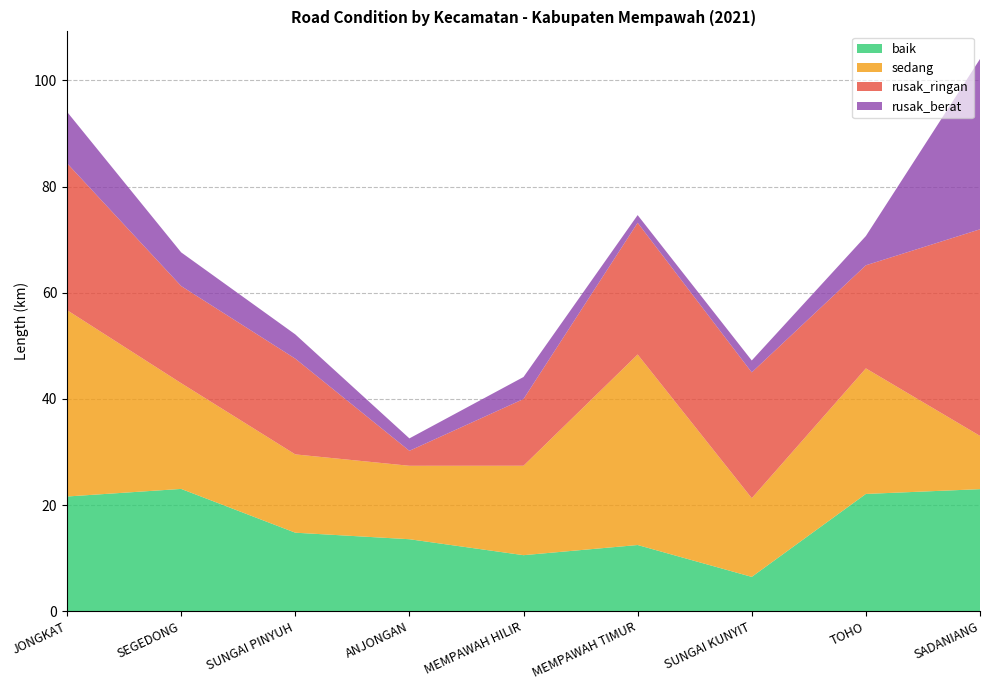

Reading left to right, transcribe all the data shown in this chart.

baik: JONGKAT=21.6	SEGEDONG=23.0	SUNGAI PINYUH=14.8	ANJONGAN=13.6	MEMPAWAH HILIR=10.6	MEMPAWAH TIMUR=12.5	SUNGAI KUNYIT=6.5	TOHO=22.1	SADANIANG=23.0
sedang: JONGKAT=35.1	SEGEDONG=19.9	SUNGAI PINYUH=14.8	ANJONGAN=13.8	MEMPAWAH HILIR=16.9	MEMPAWAH TIMUR=35.9	SUNGAI KUNYIT=14.8	TOHO=23.7	SADANIANG=10.0
rusak_ringan: JONGKAT=27.7	SEGEDONG=18.3	SUNGAI PINYUH=18.0	ANJONGAN=2.8	MEMPAWAH HILIR=12.6	MEMPAWAH TIMUR=24.8	SUNGAI KUNYIT=23.7	TOHO=19.4	SADANIANG=38.9
rusak_berat: JONGKAT=9.7	SEGEDONG=6.3	SUNGAI PINYUH=4.6	ANJONGAN=2.3	MEMPAWAH HILIR=4.1	MEMPAWAH TIMUR=1.4	SUNGAI KUNYIT=2.2	TOHO=5.5	SADANIANG=32.1